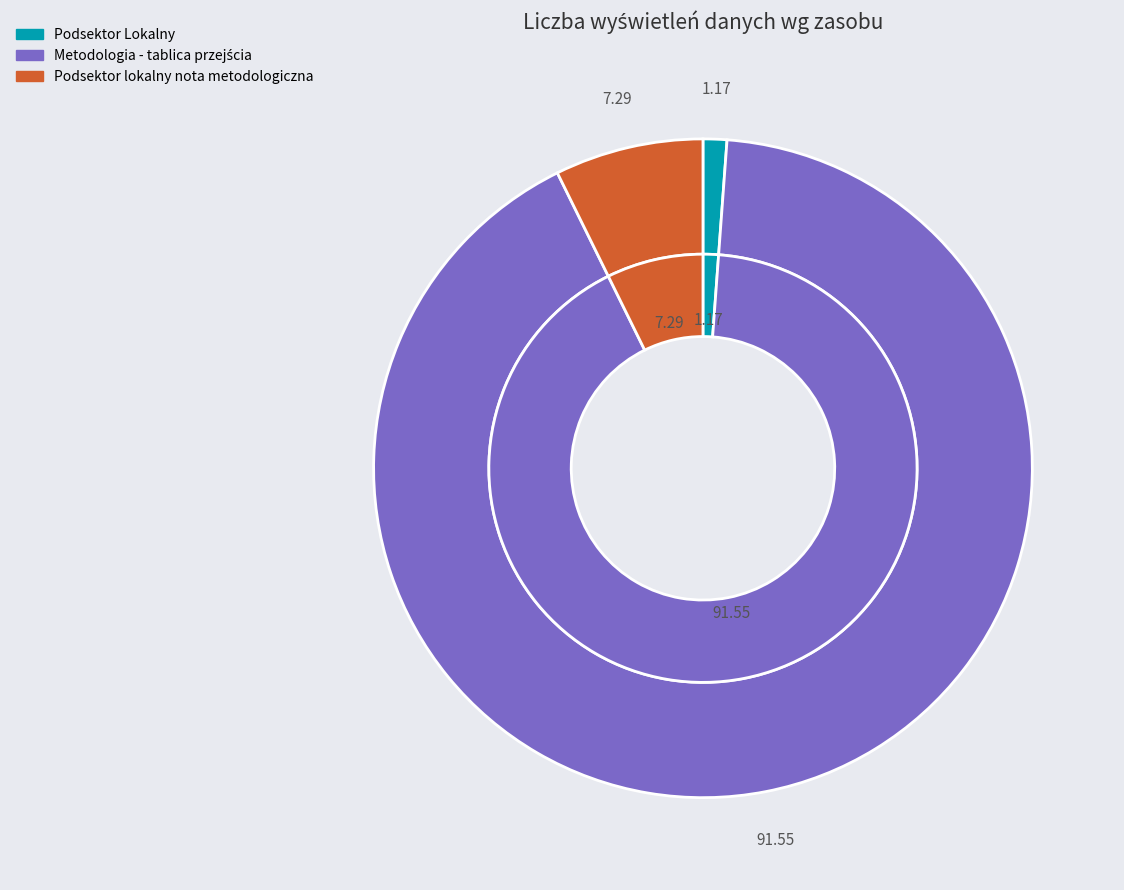

How many slices are in this pie chart?

3